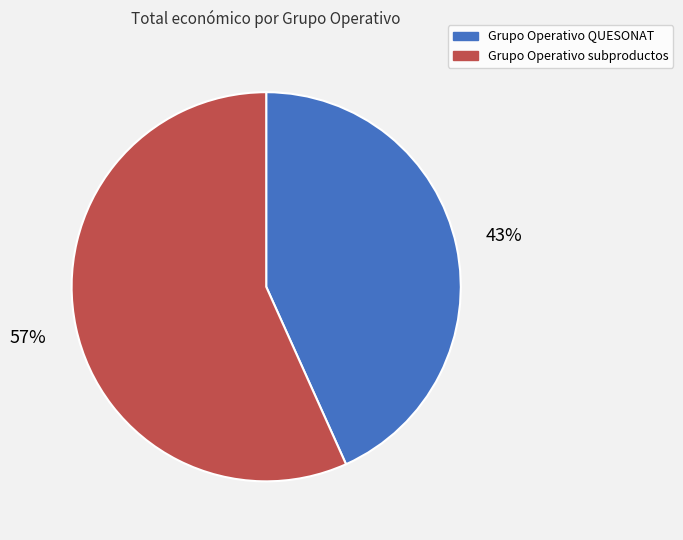

To the nearest percent, what percentage of the pie is Grupo Operativo subproductos?

57%